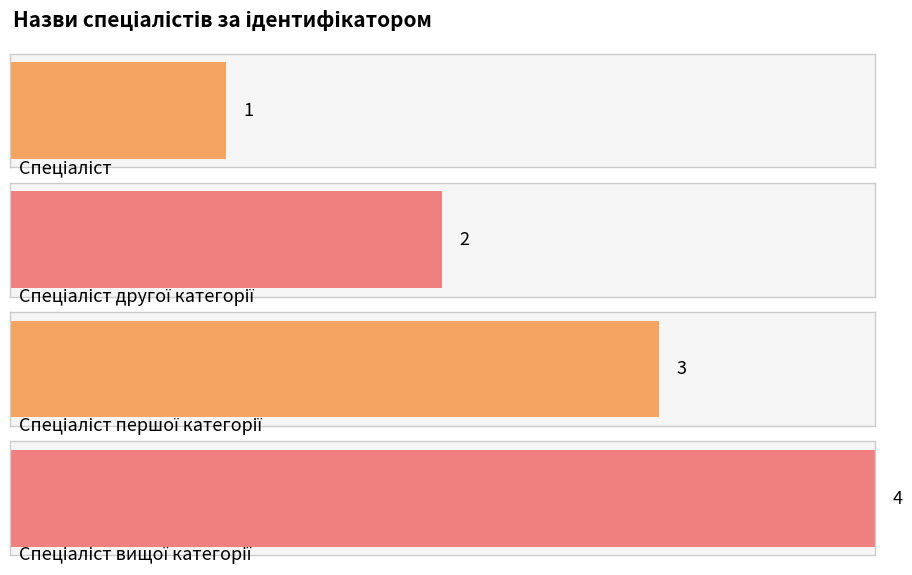

Reading left to right, list all the values displayed in this chart.

Спеціаліст=1	Спеціаліст другої категорії=2	Спеціаліст першої категорії=3	Спеціаліст вищої категорії=4